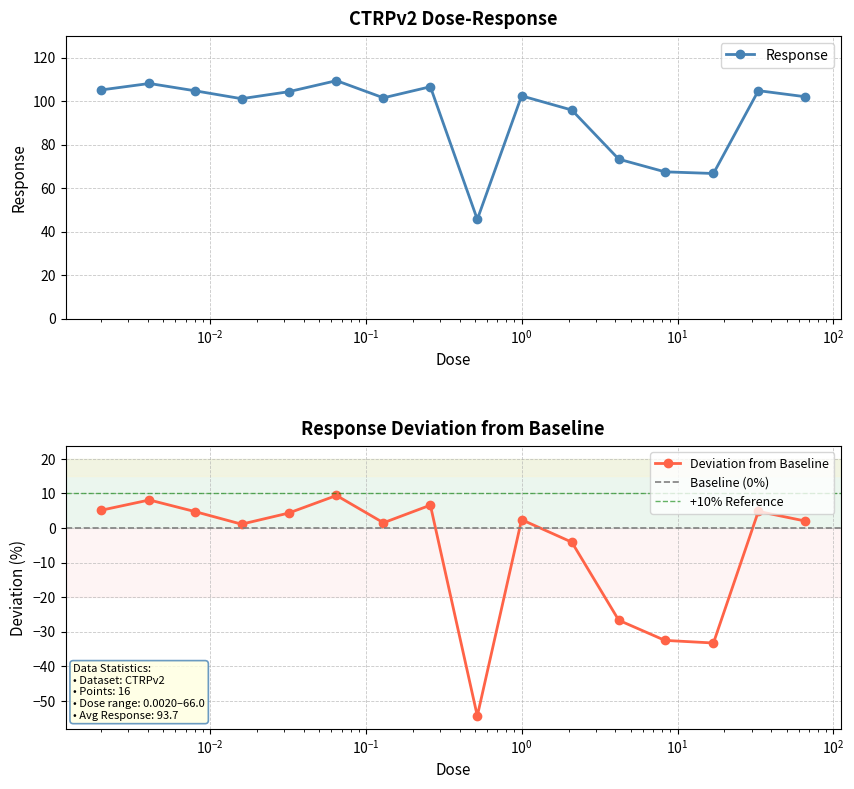

Count the number of categories in the chart.

16